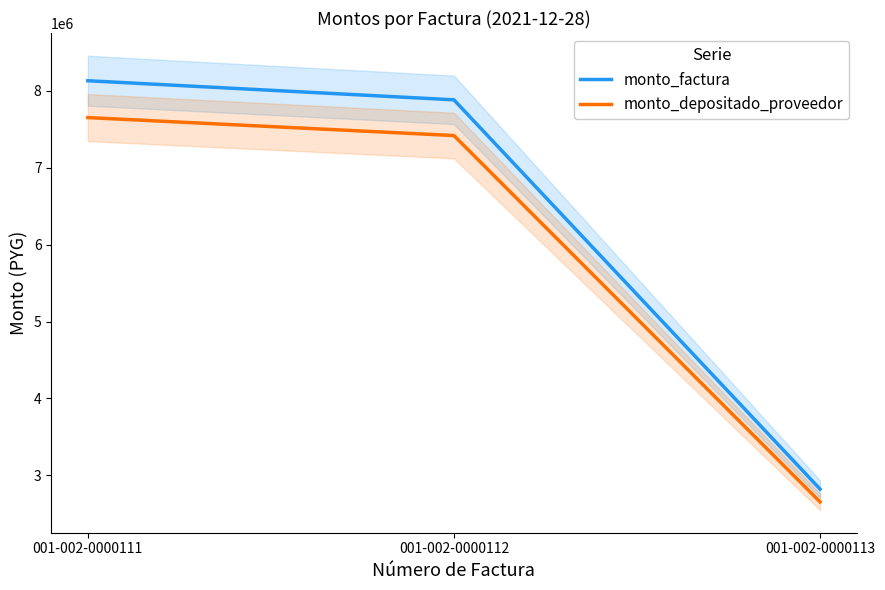

Does the chart have visible grid lines?

No